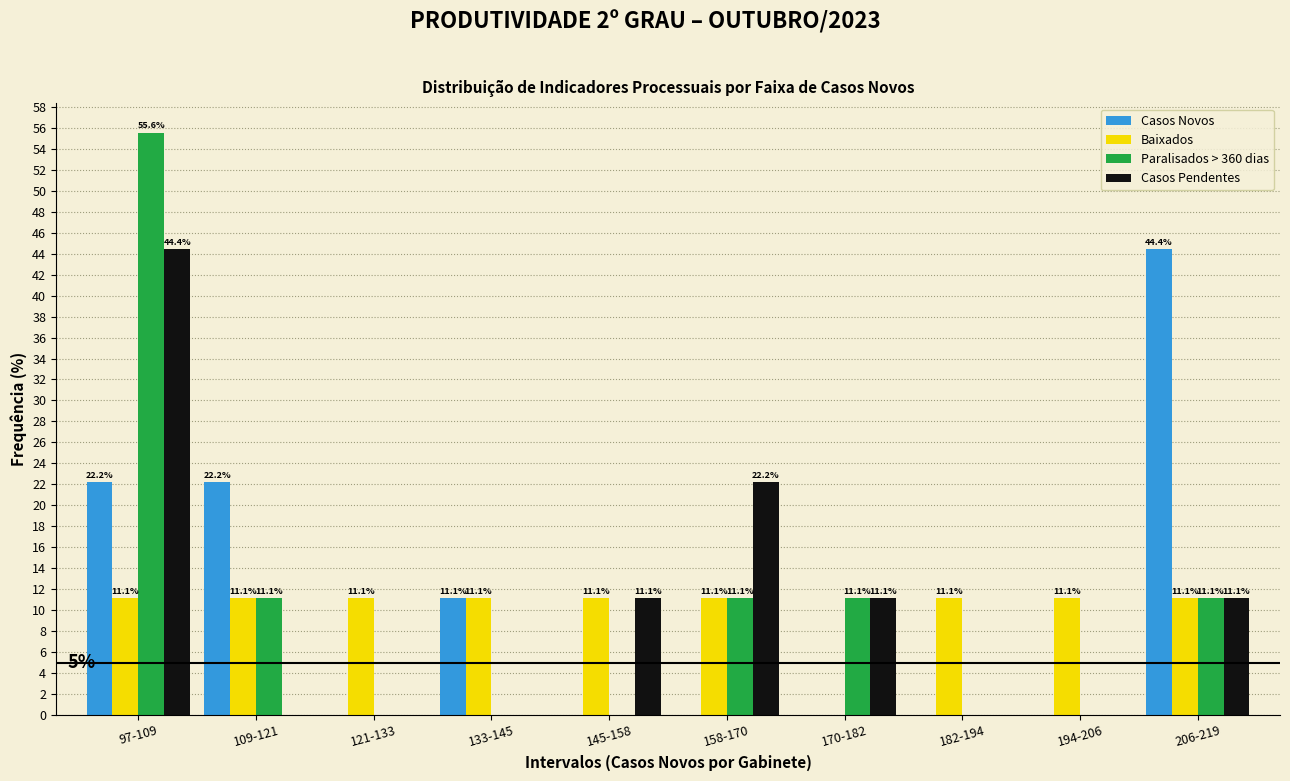

Reading left to right, list all the values displayed in this chart.

Casos Novos: 97-109=22.2	109-121=22.2	121-133=0.0	133-145=11.1	145-158=0.0	158-170=0.0	170-182=0.0	182-194=0.0	194-206=0.0	206-219=44.4
Baixados: 97-109=11.1	109-121=11.1	121-133=11.1	133-145=11.1	145-158=11.1	158-170=11.1	170-182=0.0	182-194=11.1	194-206=11.1	206-219=11.1
Paralisados > 360 dias: 97-109=55.6	109-121=11.1	121-133=0.0	133-145=0.0	145-158=0.0	158-170=11.1	170-182=11.1	182-194=0.0	194-206=0.0	206-219=11.1
Casos Pendentes: 97-109=44.4	109-121=0.0	121-133=0.0	133-145=0.0	145-158=11.1	158-170=22.2	170-182=11.1	182-194=0.0	194-206=0.0	206-219=11.1